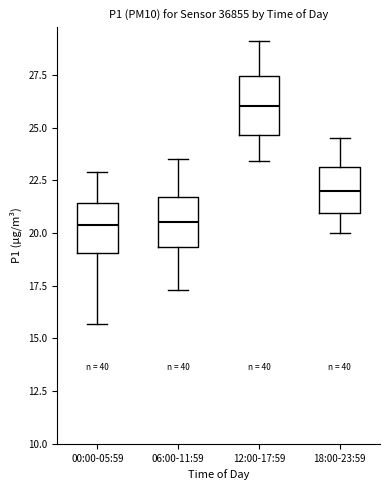

Reading left to right, transcribe this box plot: for each box, give where its median line is, the range the box spans, and where its two whiskers end, as read against the y-axis. The values are not printed on the chart, so give them approximately, as read against the axis.

00:00-05:59: median 20.5, box 19.0 to 21.5, whiskers 15.5 to 23.0
06:00-11:59: median 20.5, box 19.5 to 21.5, whiskers 17.5 to 23.5
12:00-17:59: median 26.0, box 24.5 to 27.5, whiskers 23.5 to 29.0
18:00-23:59: median 22.0, box 21.0 to 23.0, whiskers 20.0 to 24.5